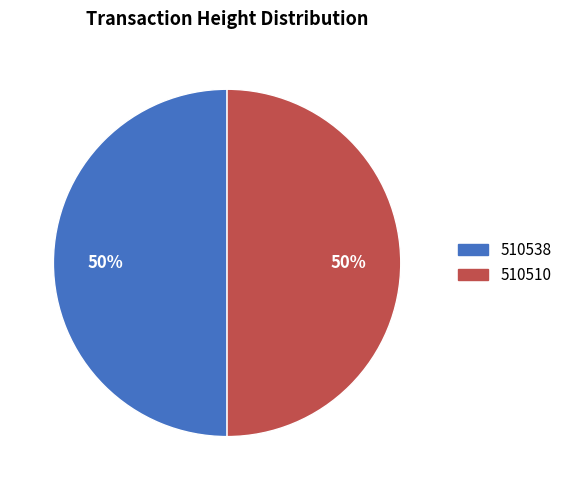

Which slice is the smallest?

MultiOutSame Payment (510510)